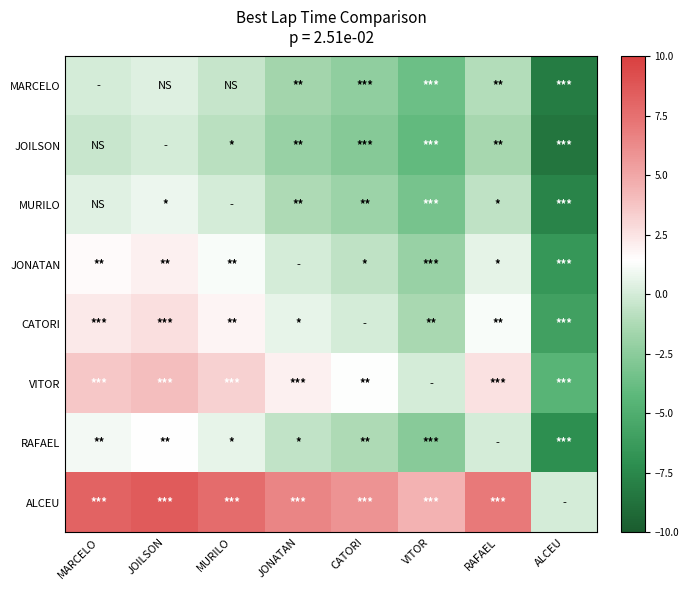

Which label corresponds to the largest value in the chart?

JOILSON